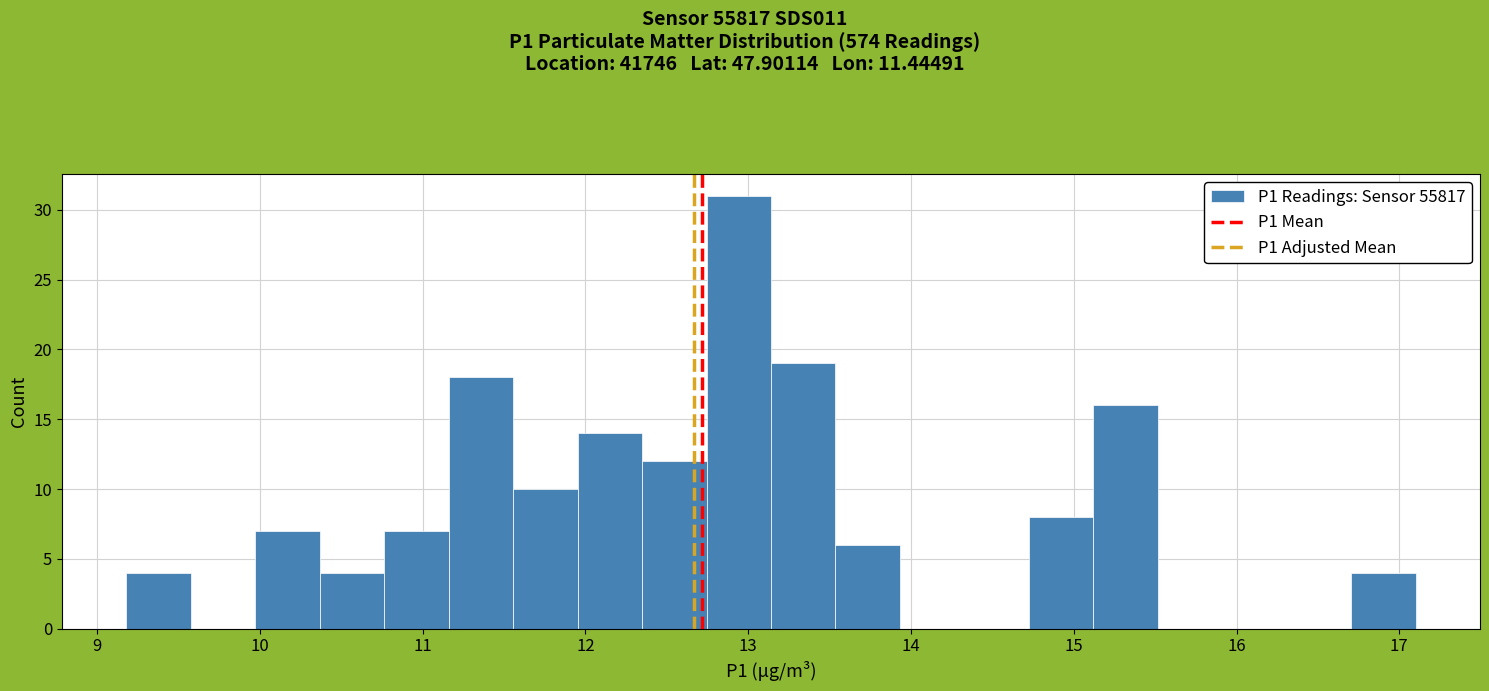

Around what value on the x-axis is the tallest bar? Give the approximate position of its centre, as read against the axis.

12.9